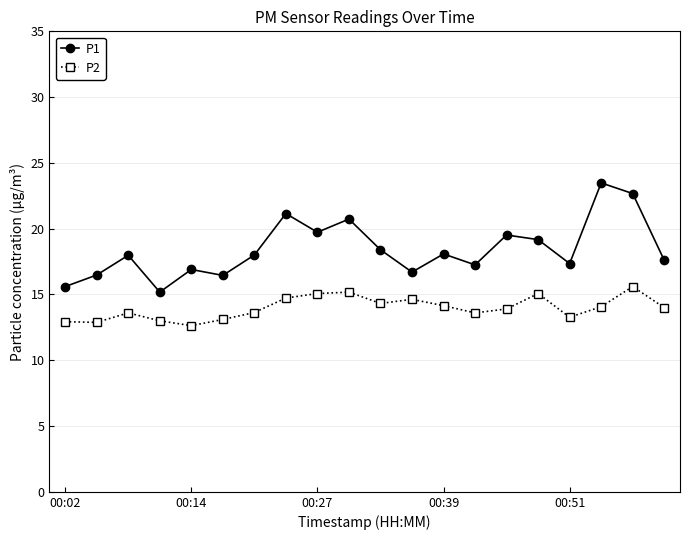

How many interior local peaks does the P1 series have?

7